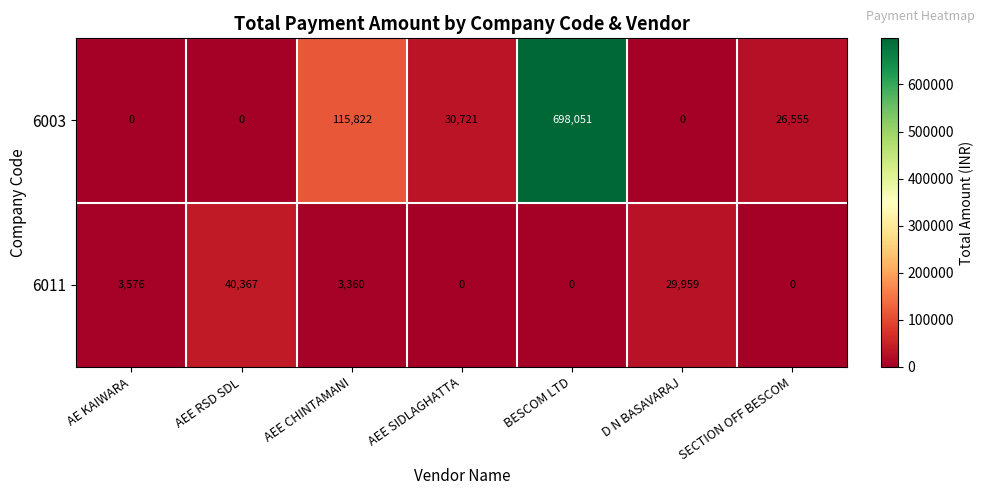

What is the average value of the 6011 series?

11037